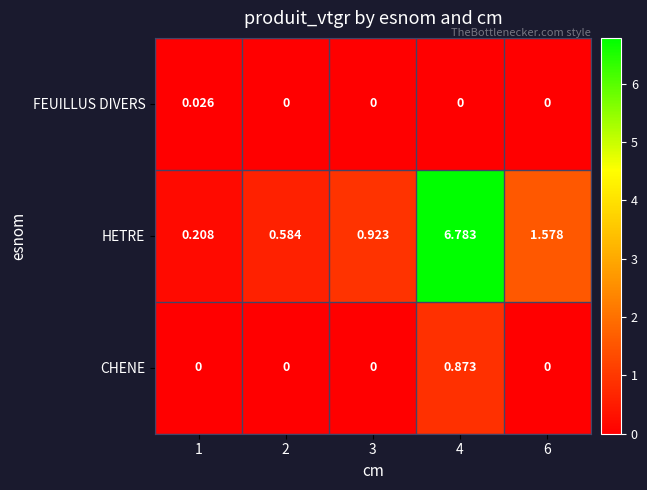

Is the value of HETRE at 1 greater than the value of FEUILLUS DIVERS at 2?

Yes